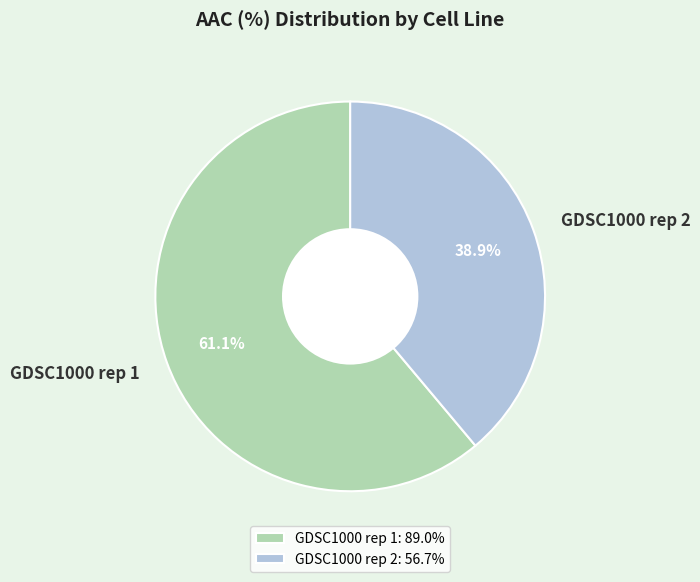

Which has a higher value, GDSC1000 rep 1 or GDSC1000 rep 2?

GDSC1000 rep 1